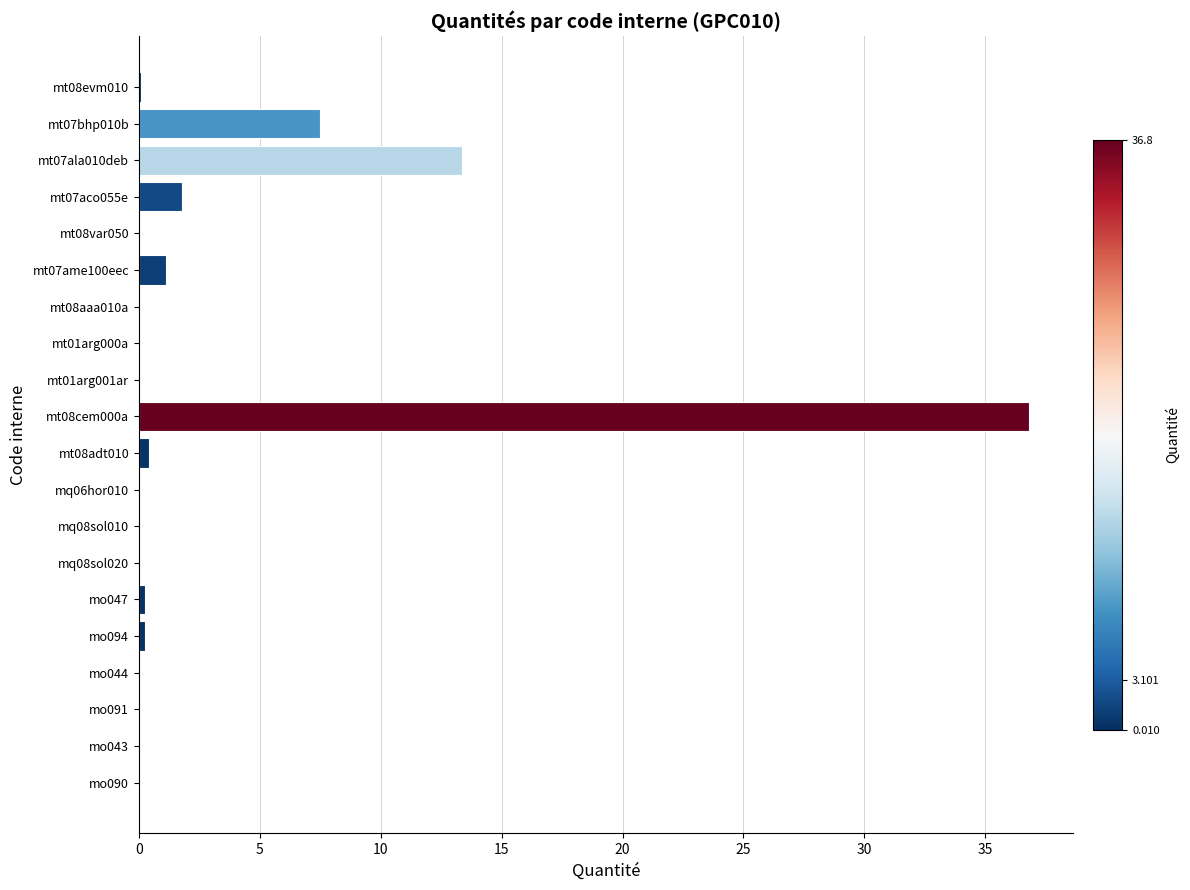

Is it true that the value at mq08sol020 is 0.0?

True